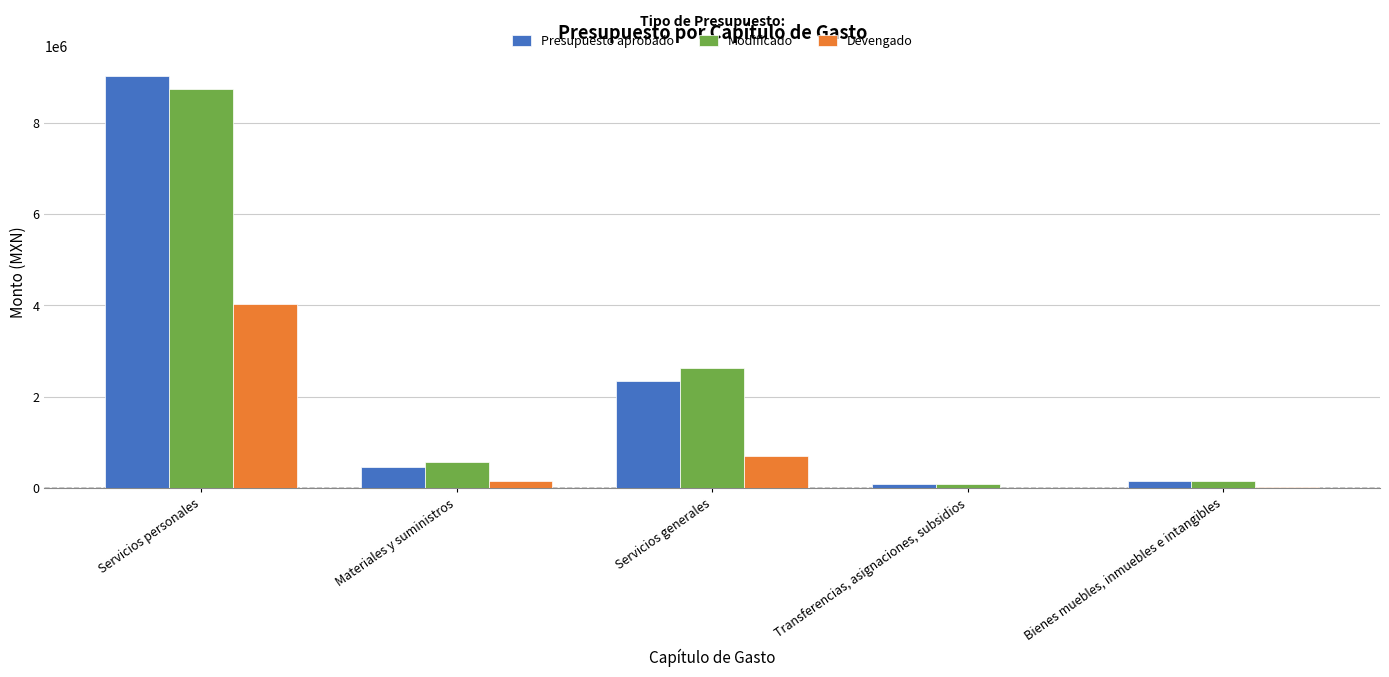

The value of Presupuesto aprobado at Materiales y suministros is 467934.2. True or false?

True